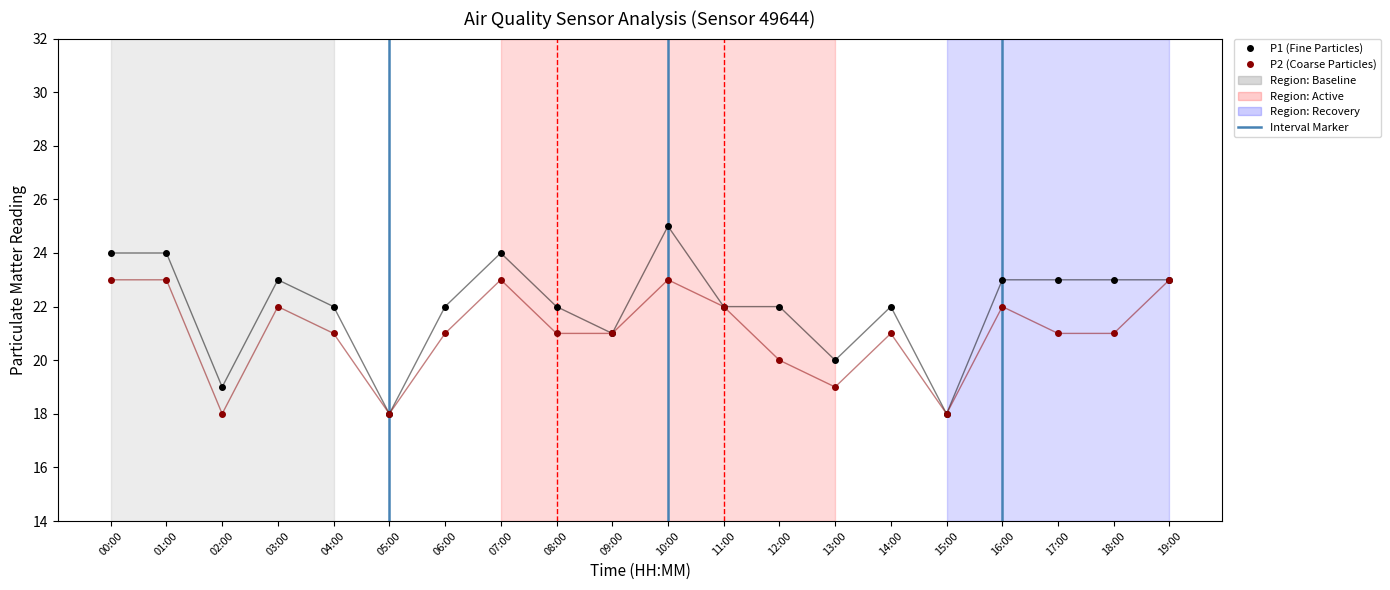

What is the value of the P2 (Coarse Particles) point at the 10th from the left?

21